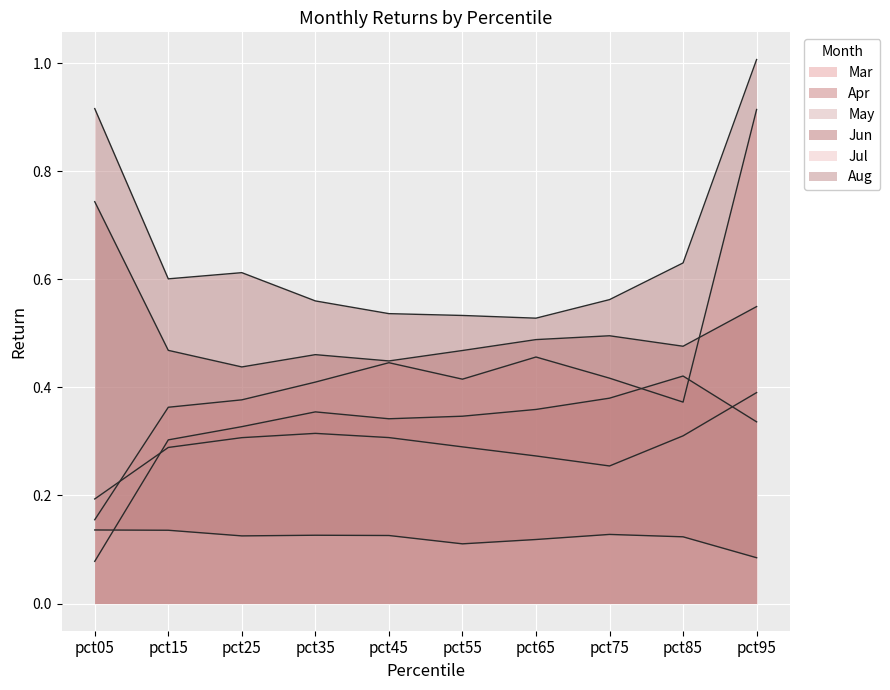

What is the value of the Jun point at the 4th from the left?

0.5